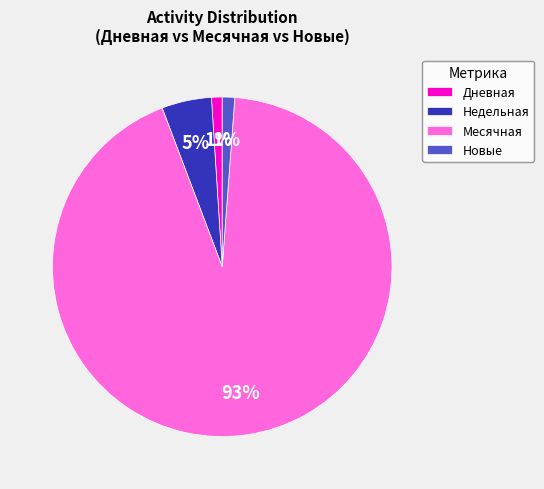

True or false: Месячная accounts for 99% of the total.

False